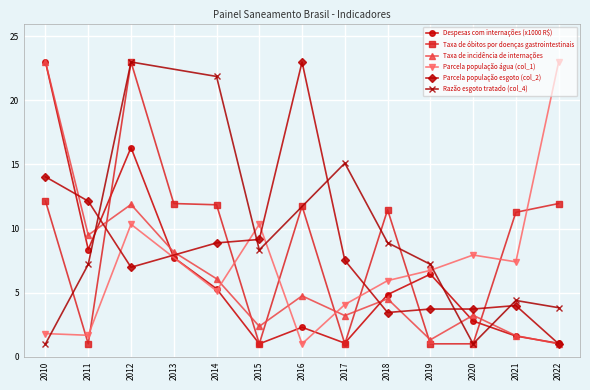

True or false: Taxa de óbitos por doenças gastrointestinais has more than 0 points higher than both neighbors.

True